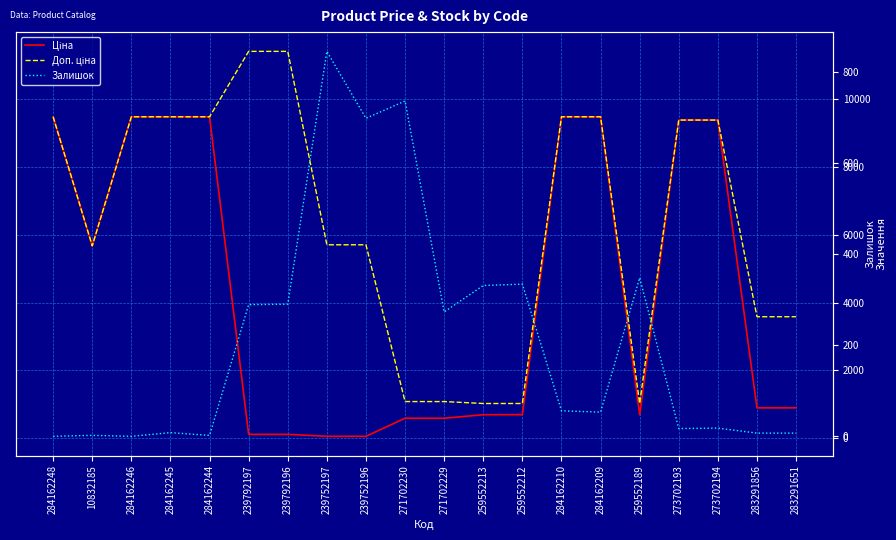

What is the sum of all Залишок values?

4314.0